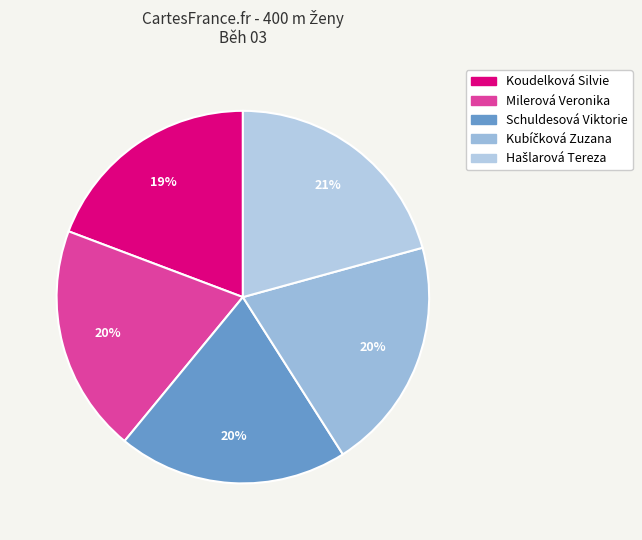

Which slice is the smallest?

Koudelková Silvie